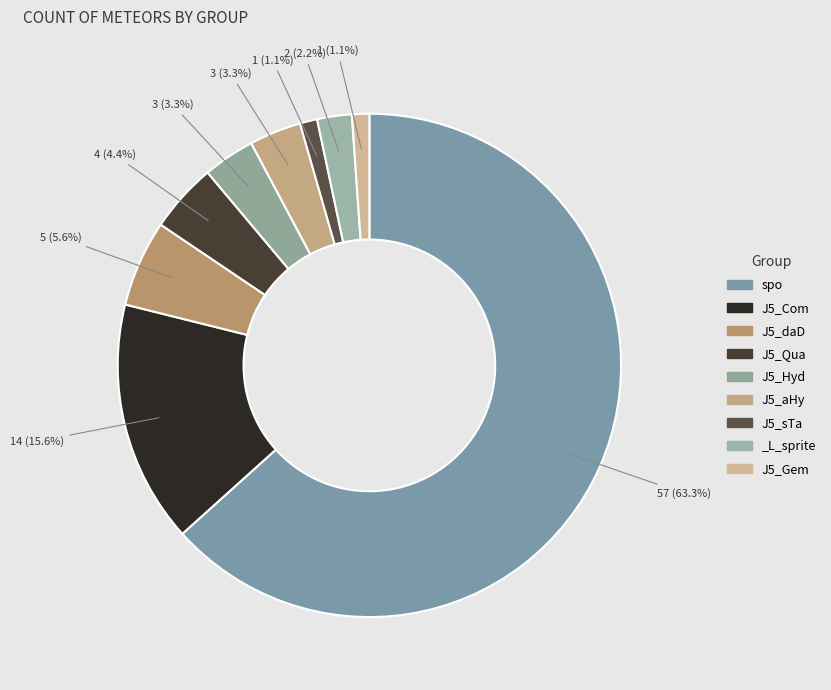

How many slices are in this pie chart?

9